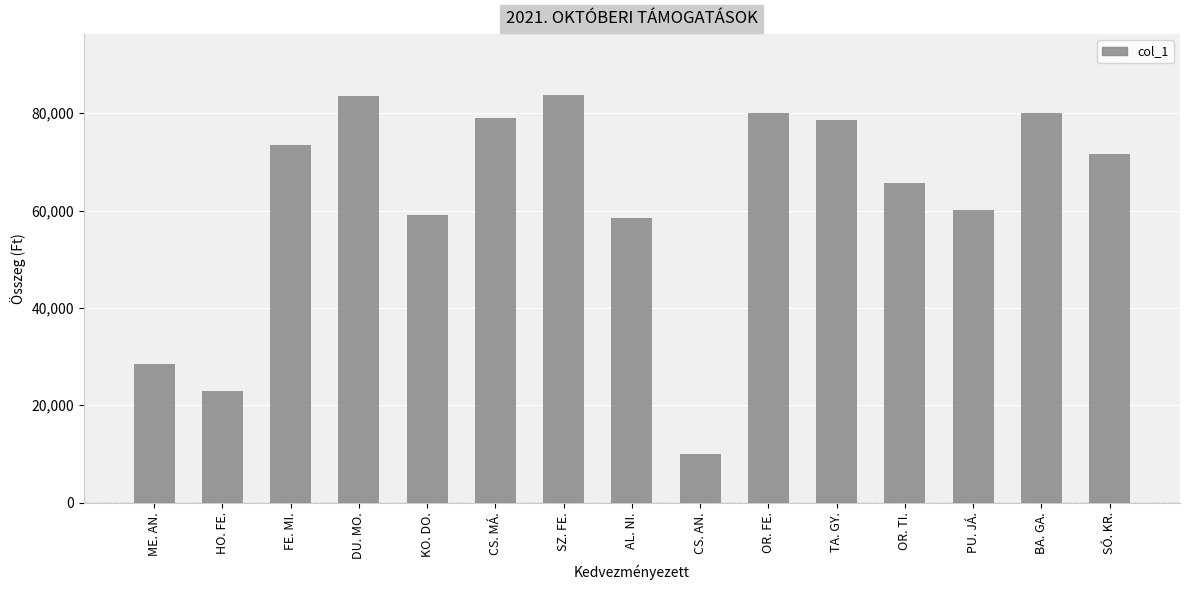

What is the label of the 15th bar from the right?

ME. AN.